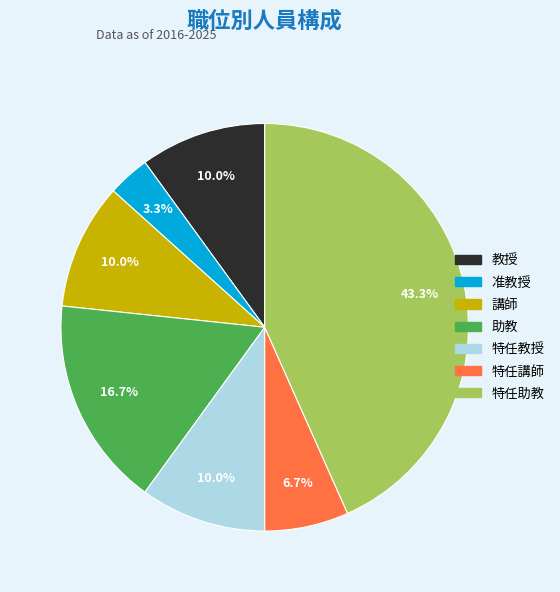

Is it true that 講師 is 10% of the pie?

True